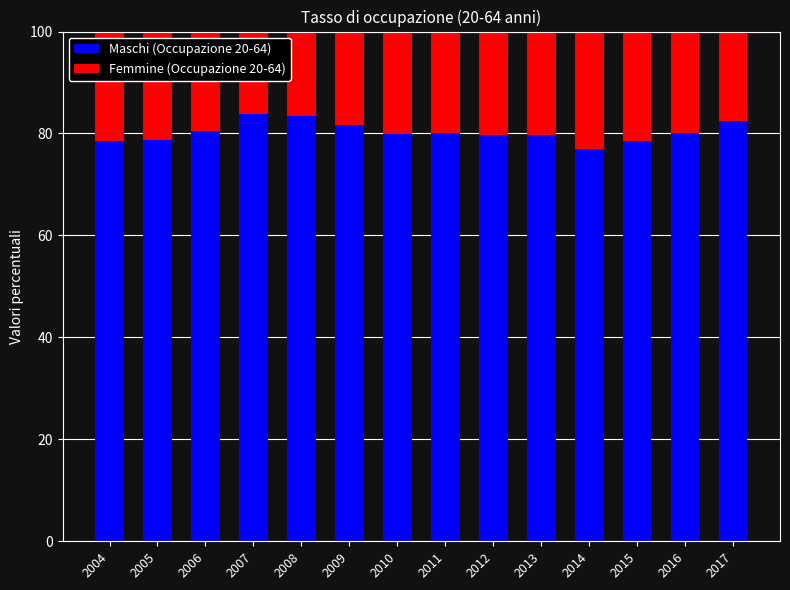

How many data points in Maschi (Occupazione 20-64) are above 80?

6